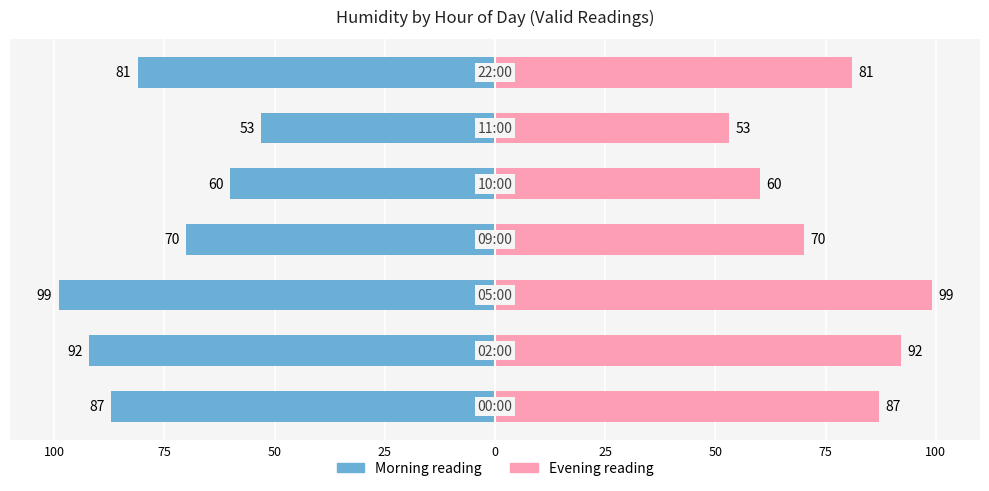

What are all the series names shown in the legend?

Morning reading, Evening reading